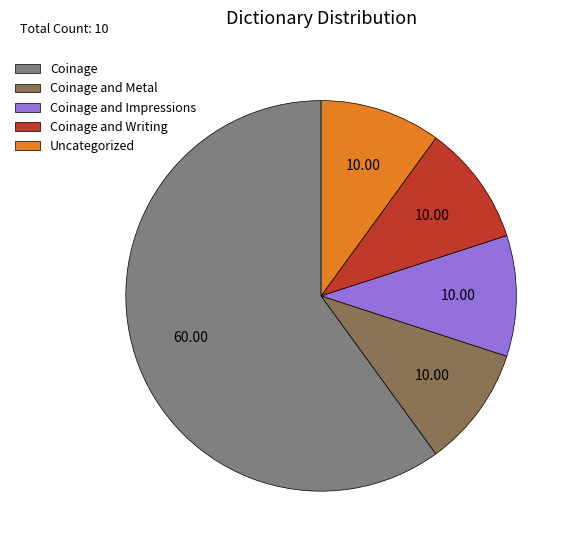

Which category accounts for the majority?

Coinage